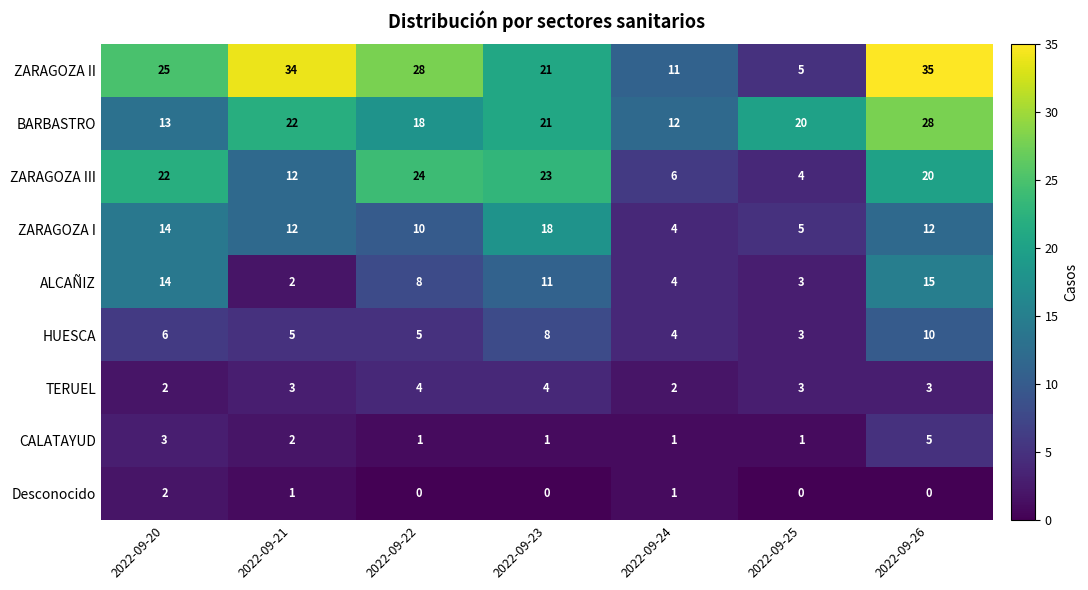

Read the ZARAGOZA III value at 2022-09-20.

22